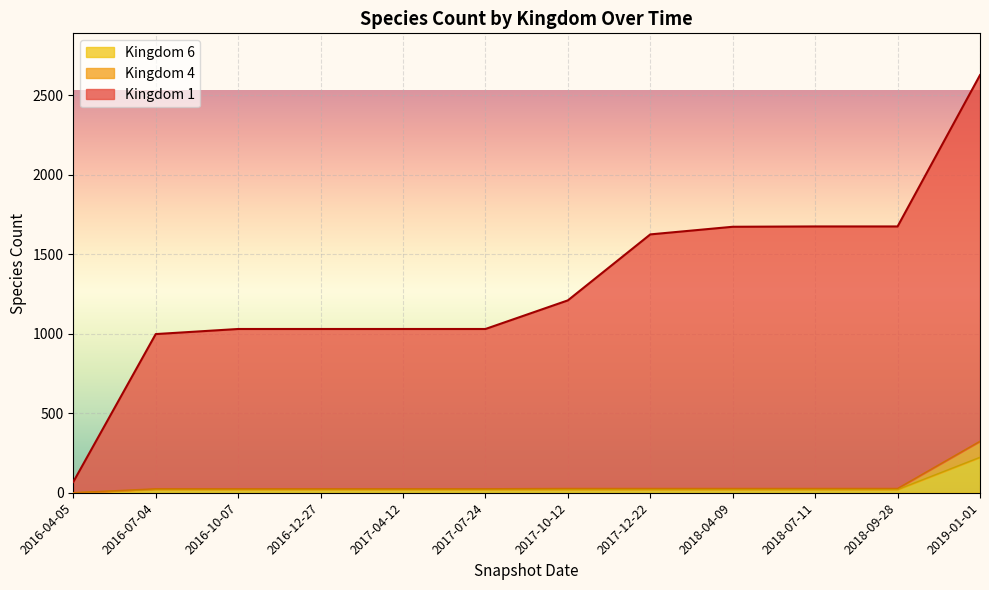

What is the approximate value of Kingdom 1 at 2019-01-01, to the nearest 100?

2600